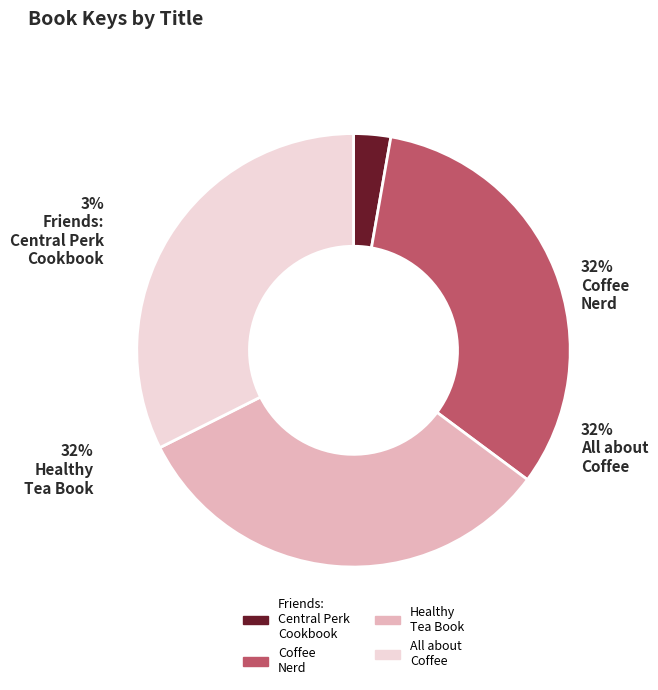

What percentage is the Healthy Tea Book slice, to the nearest percent?

32%